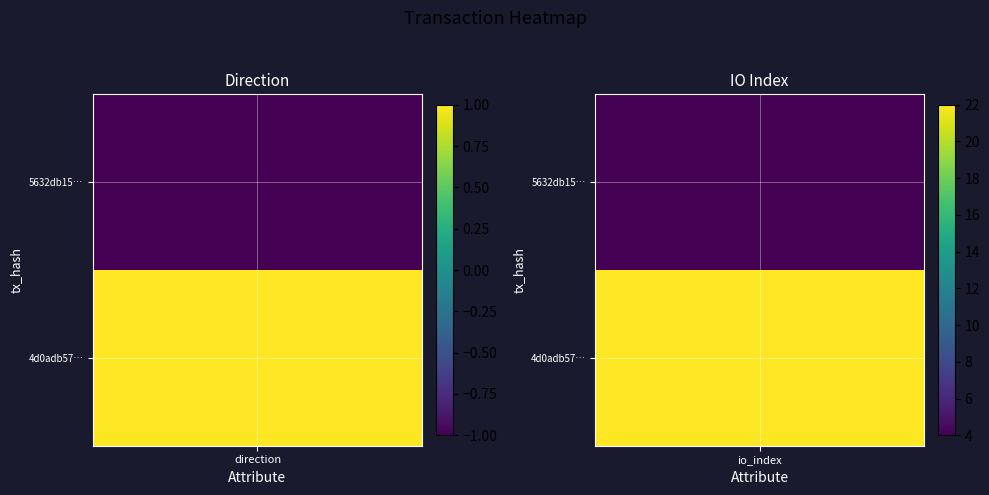

What is the sum of all 4d0adb57e62d6e7ebddb7a3bb12788701850c9d values?

23